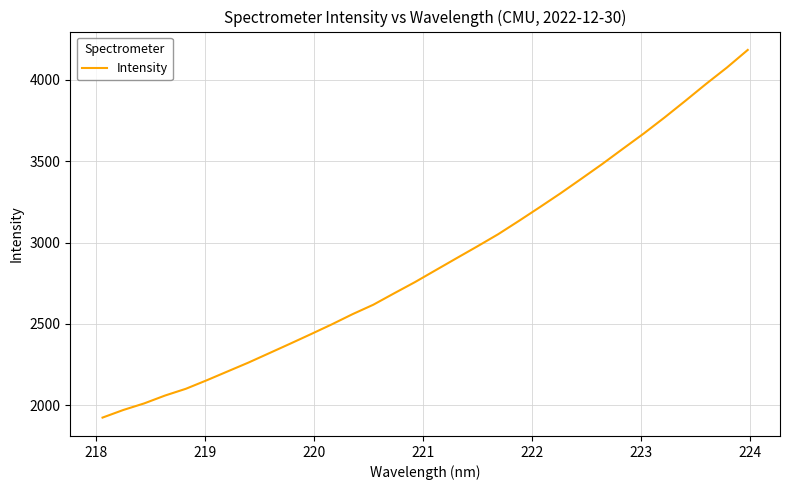

What is the minimum value shown in the chart?

1923.4